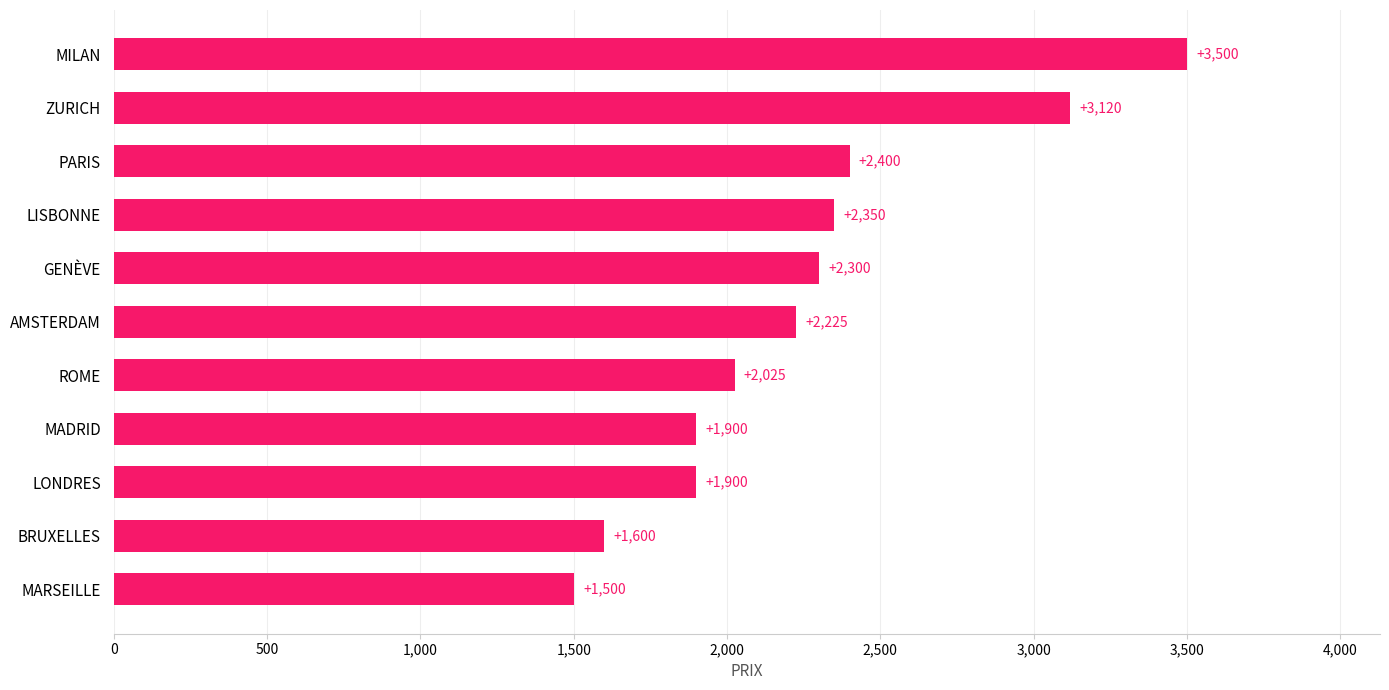

True or false: the data shows 1126 at PARIS.

False